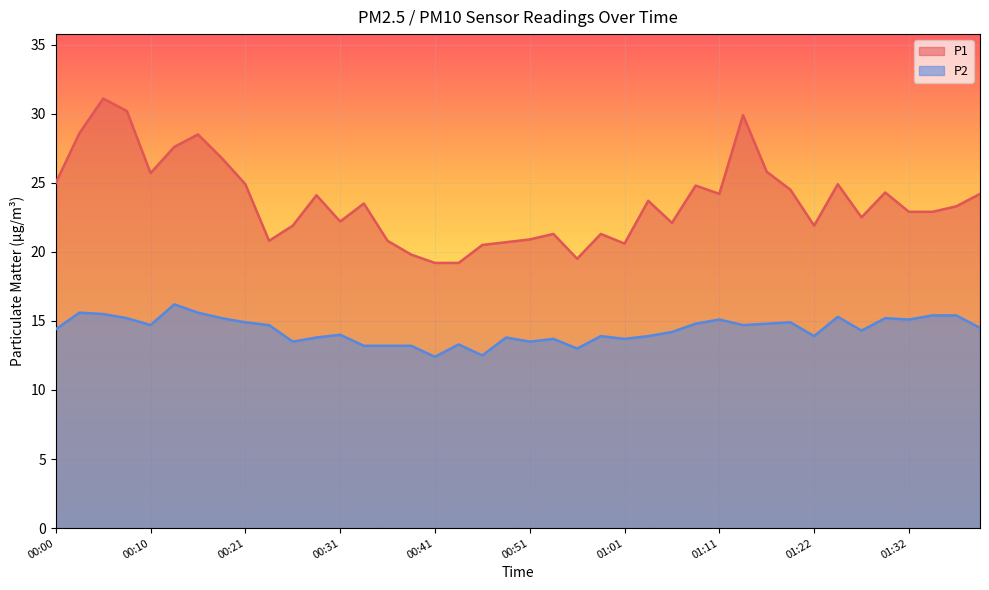

List the series in order of their overall mean, lowest first.

P2, P1